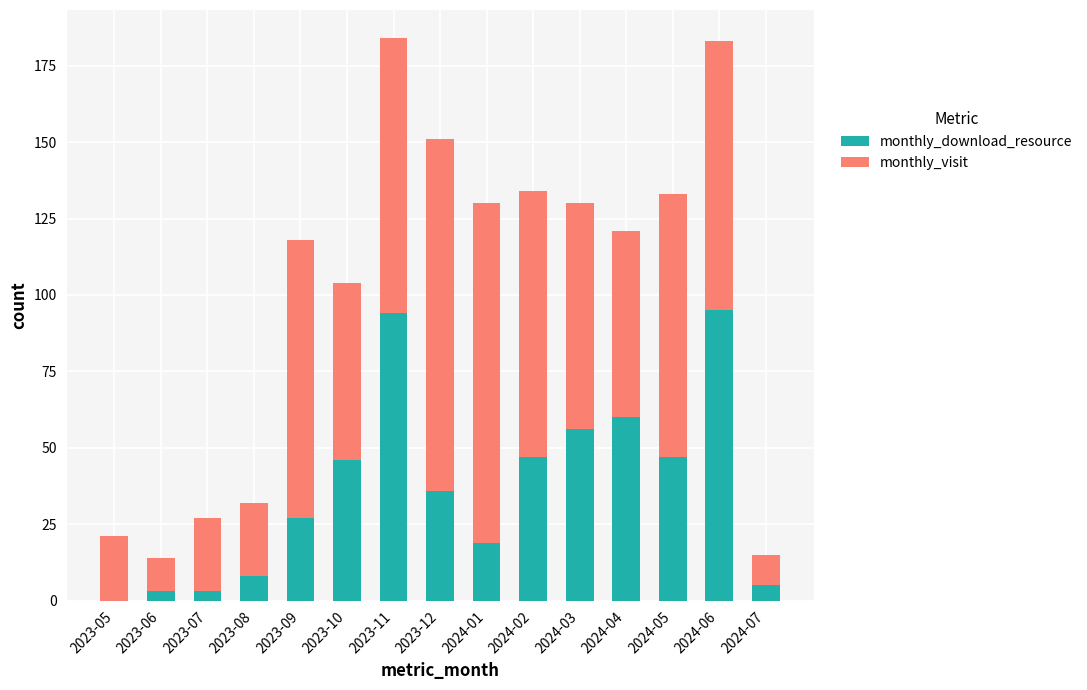

The monthly_download_resource series shows 3 at 2023-06. True or false?

True